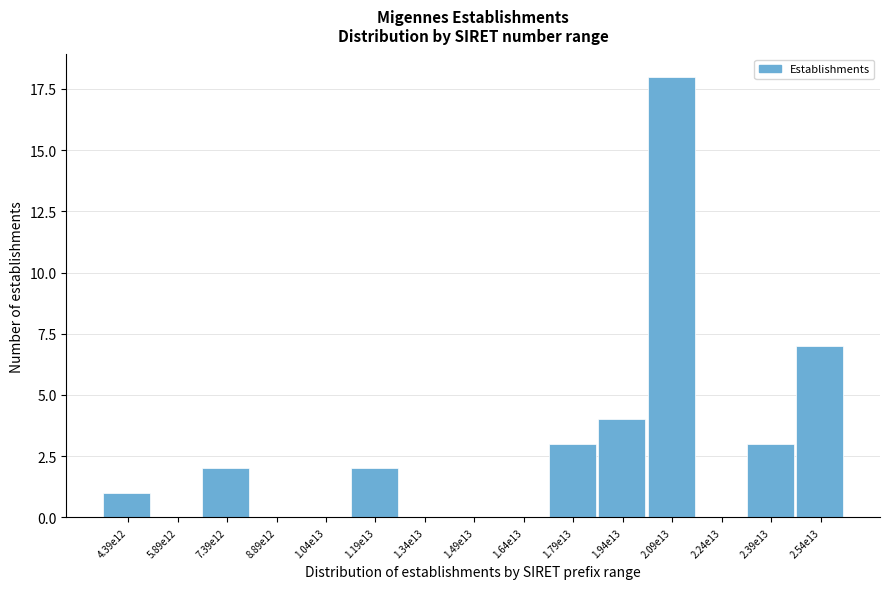

Reading left to right, transcribe all the data shown in this chart.

4.39e12=1	5.89e12=0	7.39e12=2	8.89e12=0	1.04e13=0	1.19e13=2	1.34e13=0	1.49e13=0	1.64e13=0	1.79e13=3	1.94e13=4	2.09e13=18	2.24e13=0	2.39e13=3	2.54e13=7